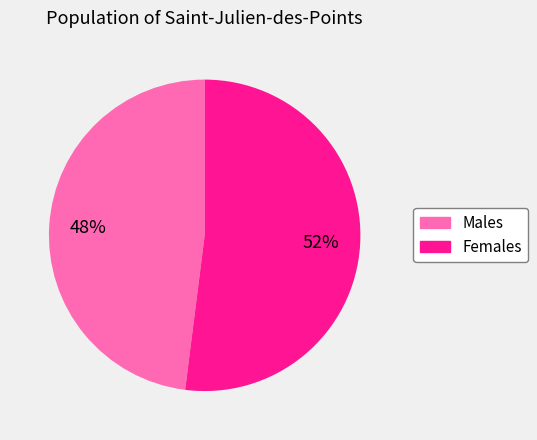

To the nearest percent, what is the average slice percentage?

50%